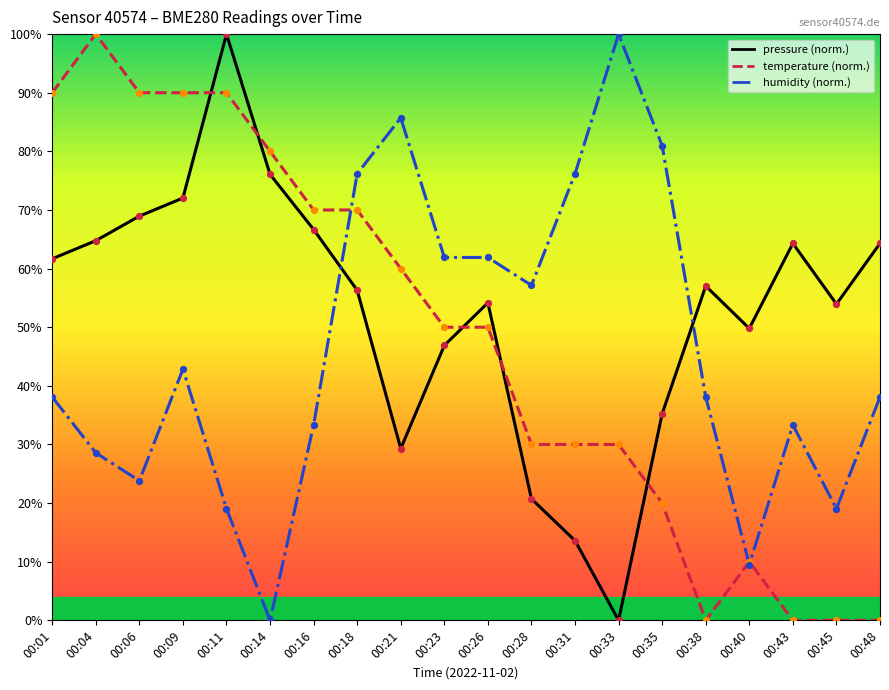

Which series has the largest total across all categories?

pressure